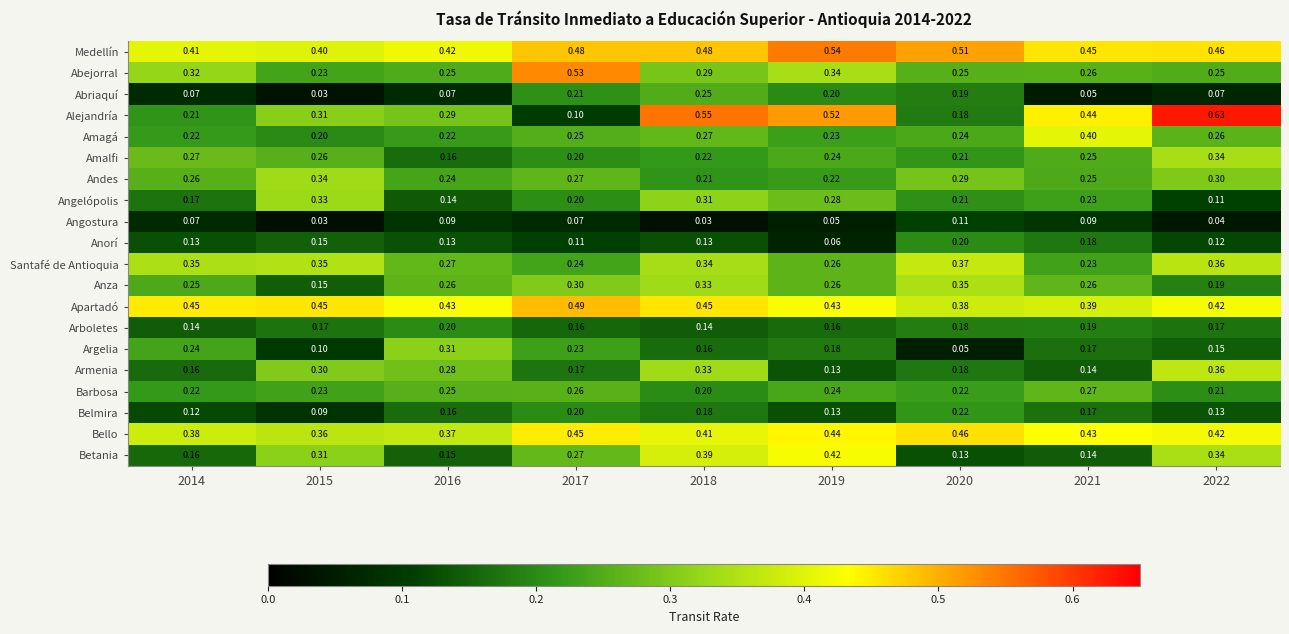

Which series has the largest total across all categories?

Medellín